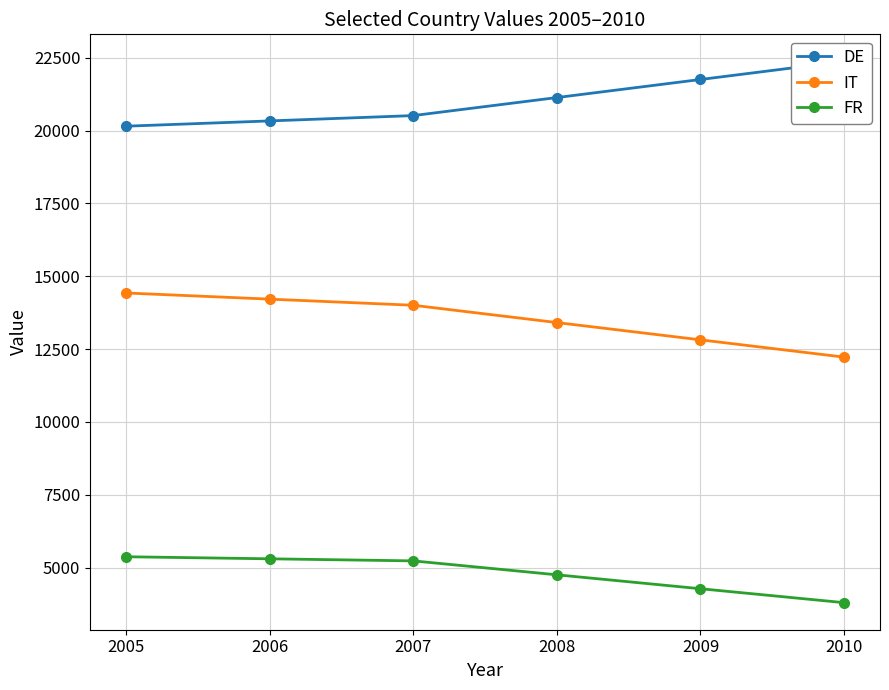

How many lines are shown in the chart?

3